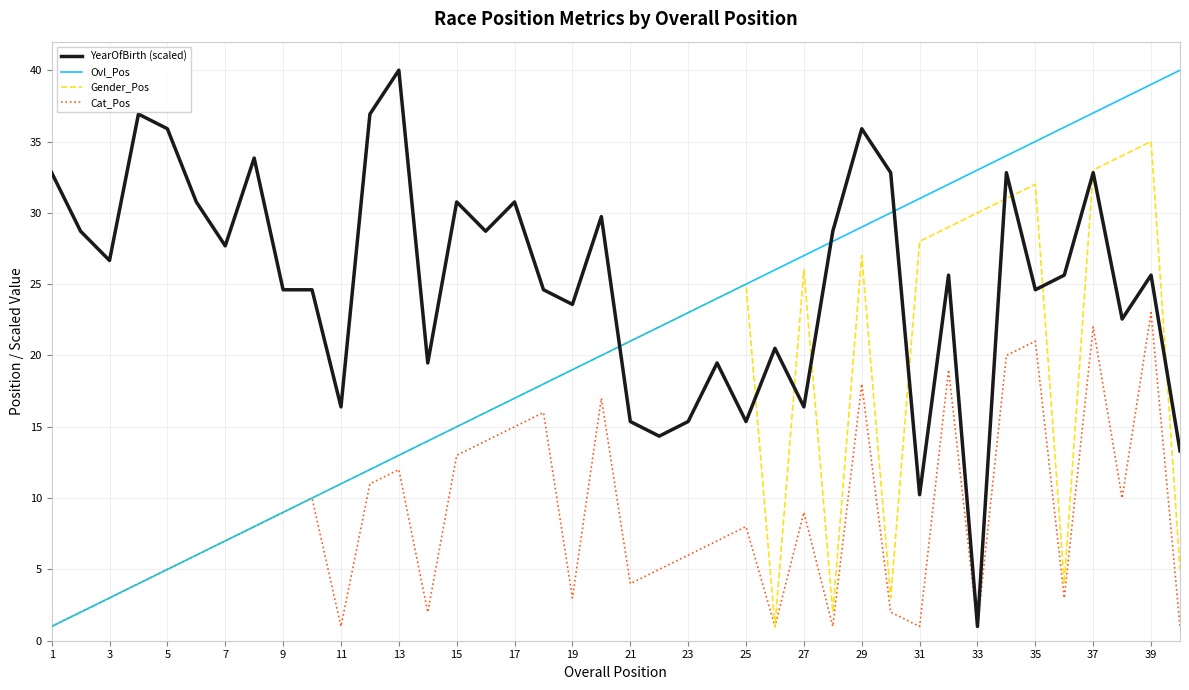

What is the maximum value shown in the chart?

40.0